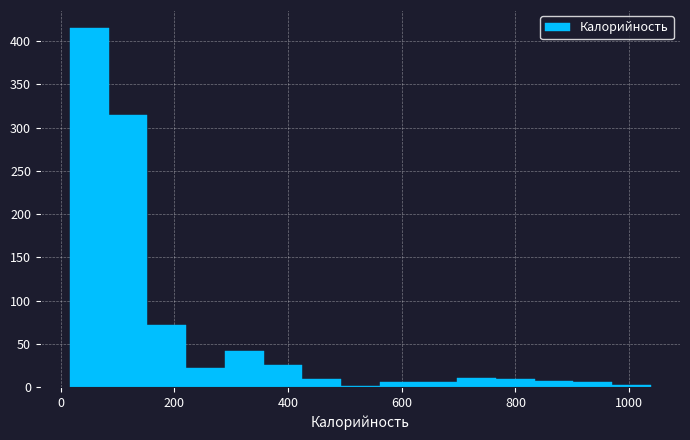

Around what value on the x-axis is the tallest bar? Give the approximate position of its centre, as read against the axis.

60